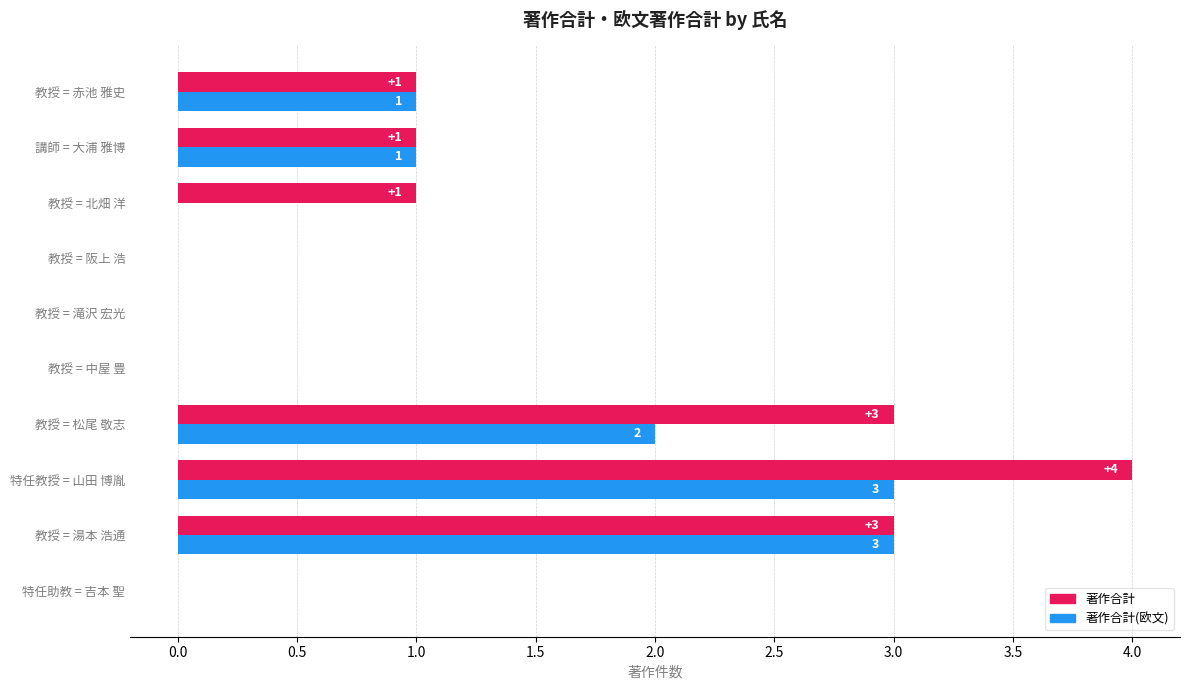

What is the maximum value for 著作合計(欧文)?

3